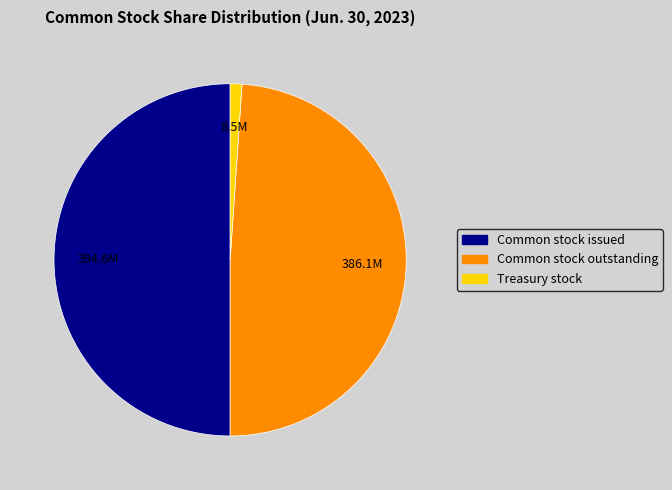

Count the number of slices in the pie.

3